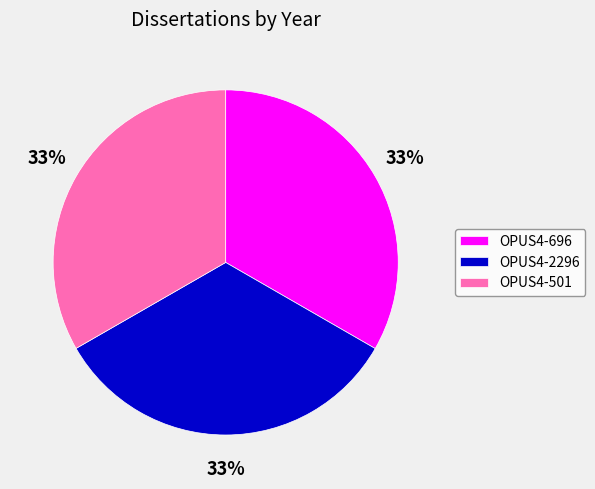

Does OPUS4-696 account for over 50% of the chart?

No